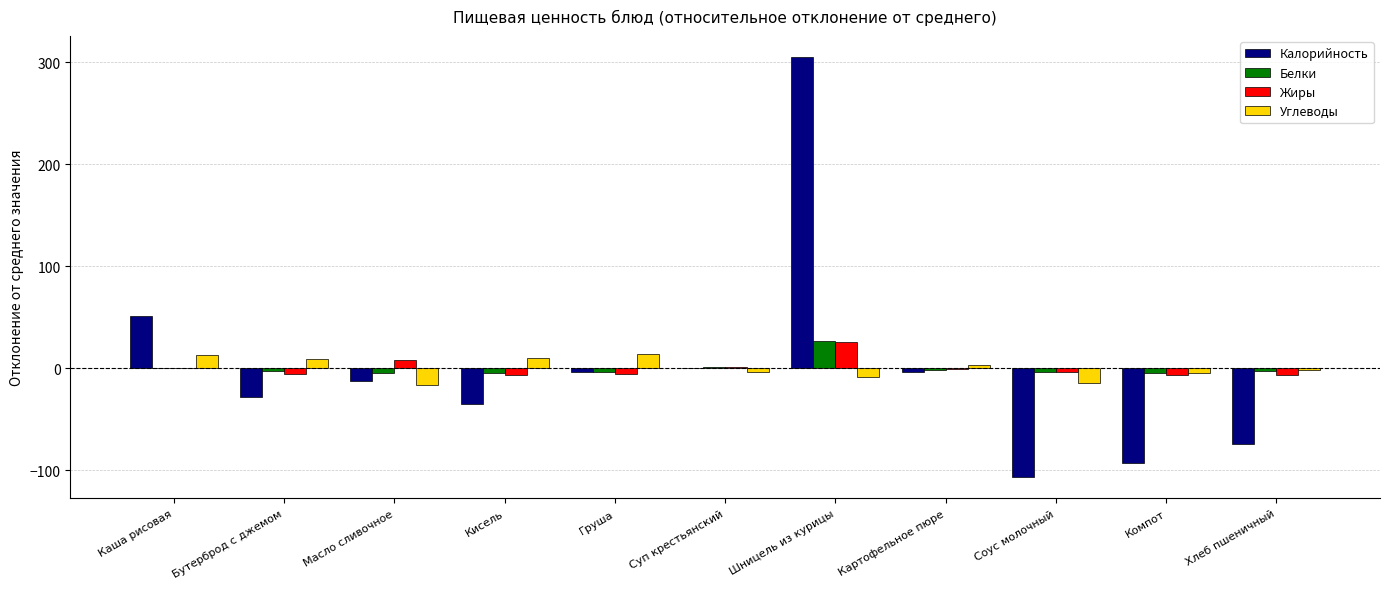

How many groups of bars are there?

11